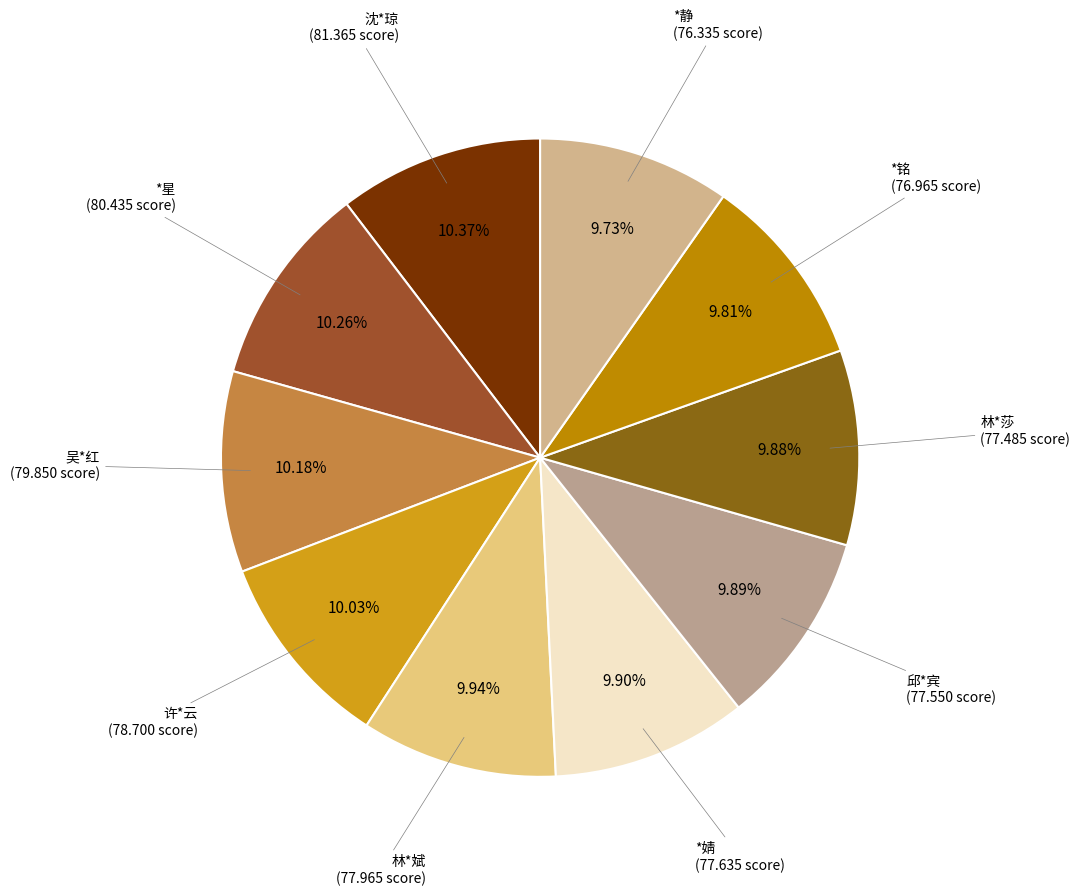

Count the number of slices in the pie.

10